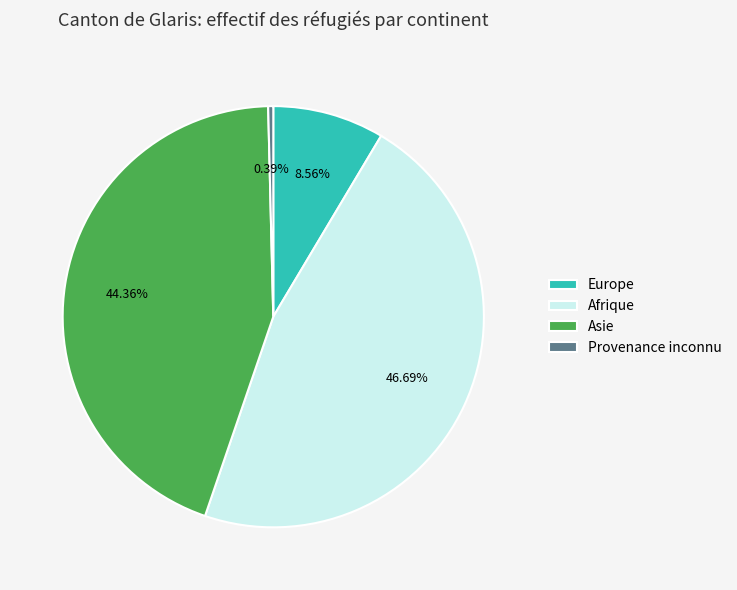

Is there a majority slice in this chart?

No